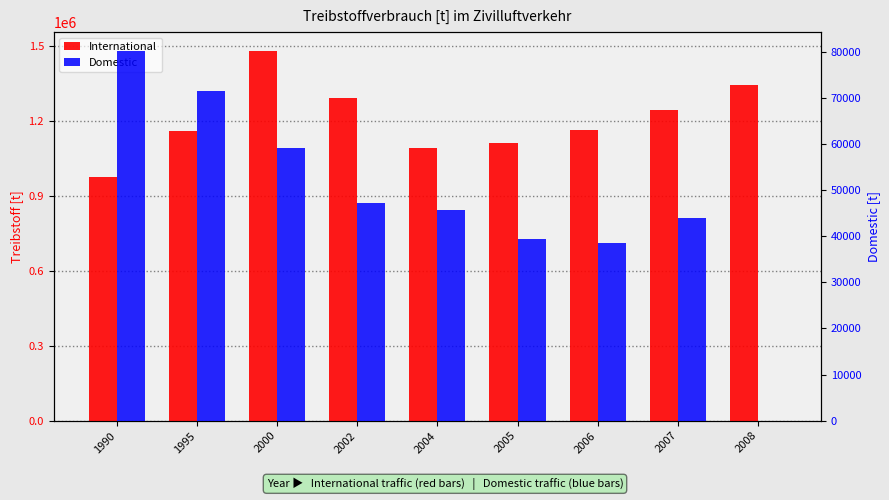

What is the total value across all series at 2004?

1136348.5